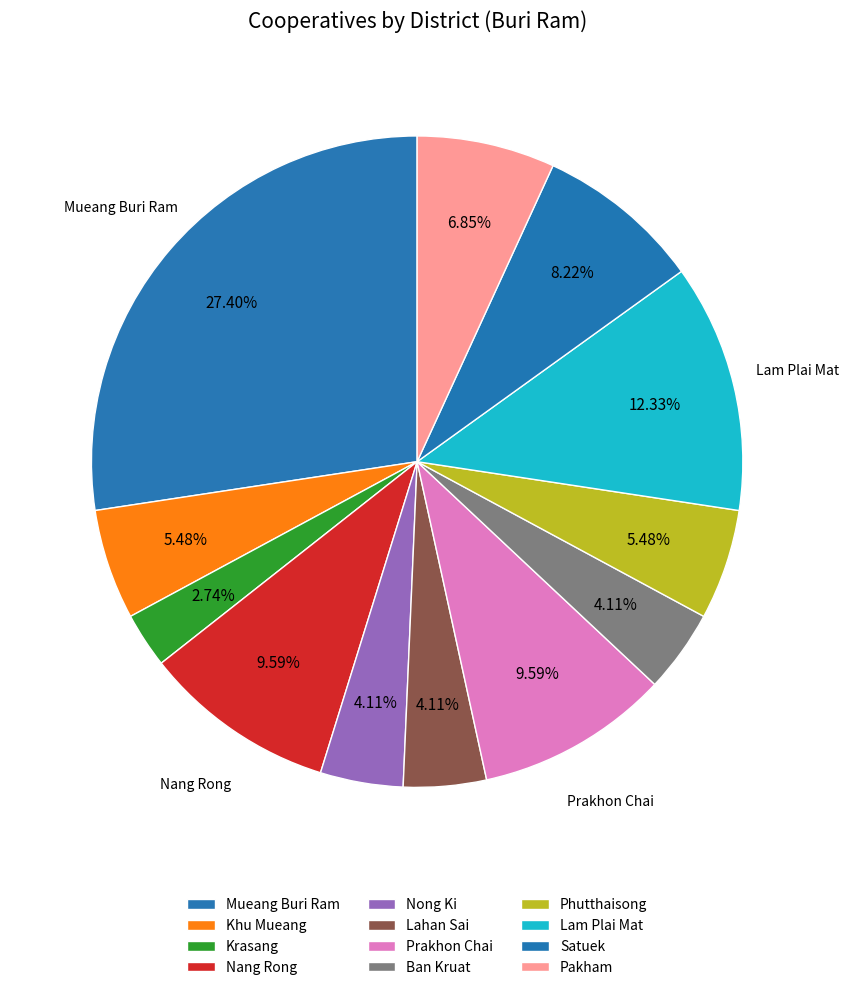

Is Nong Ki the majority of the pie?

No